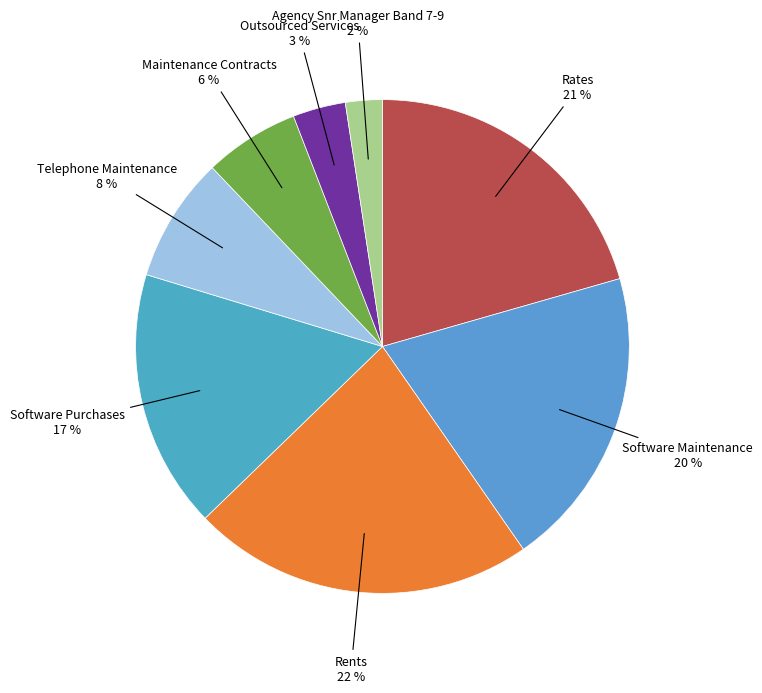

How many segments does this pie chart have?

8